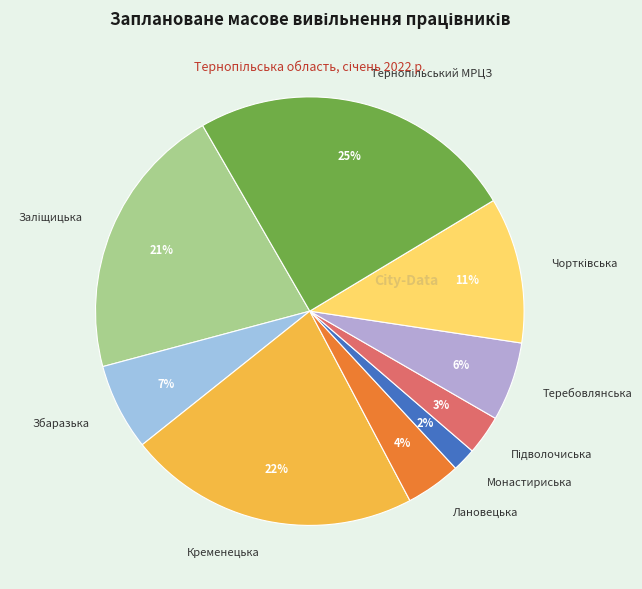

Does any single category account for the majority?

No